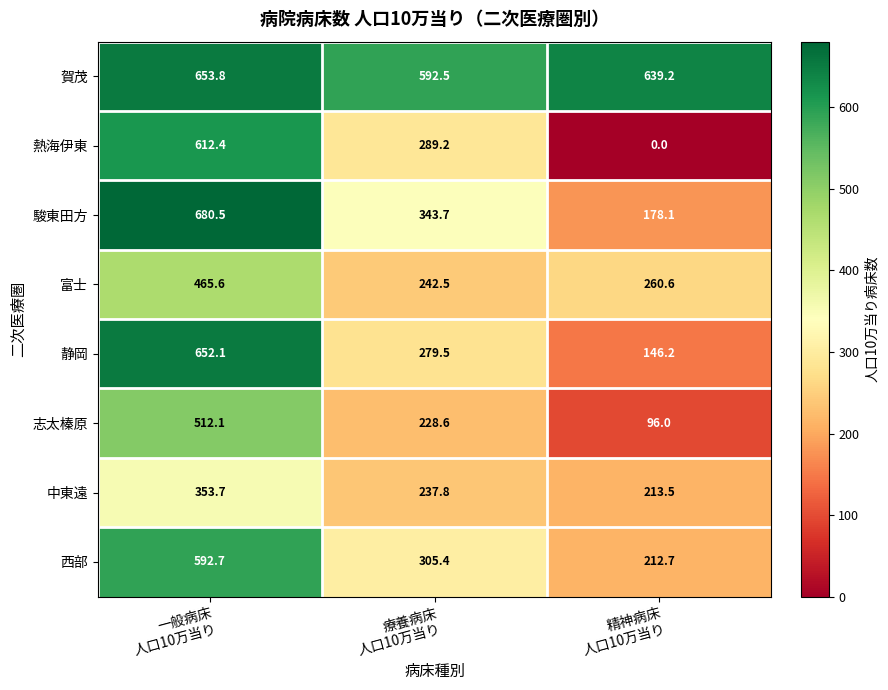

How many categories are shown in the chart?

3